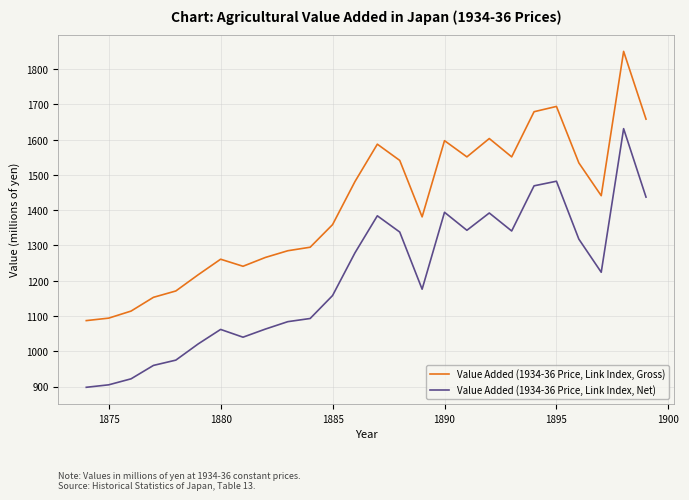

Which series has the largest range (max minus min)?

Value Added (1934-36 Price, Link Index, Gross)